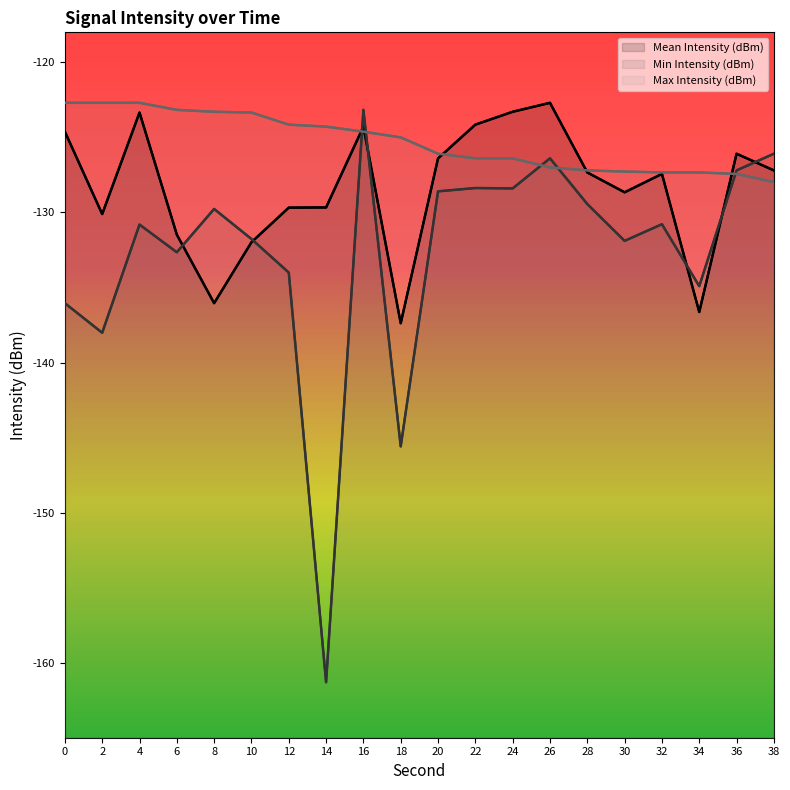

What is the difference between the maximum and minimum values in the Max Intensity (dBm) series?

5.3